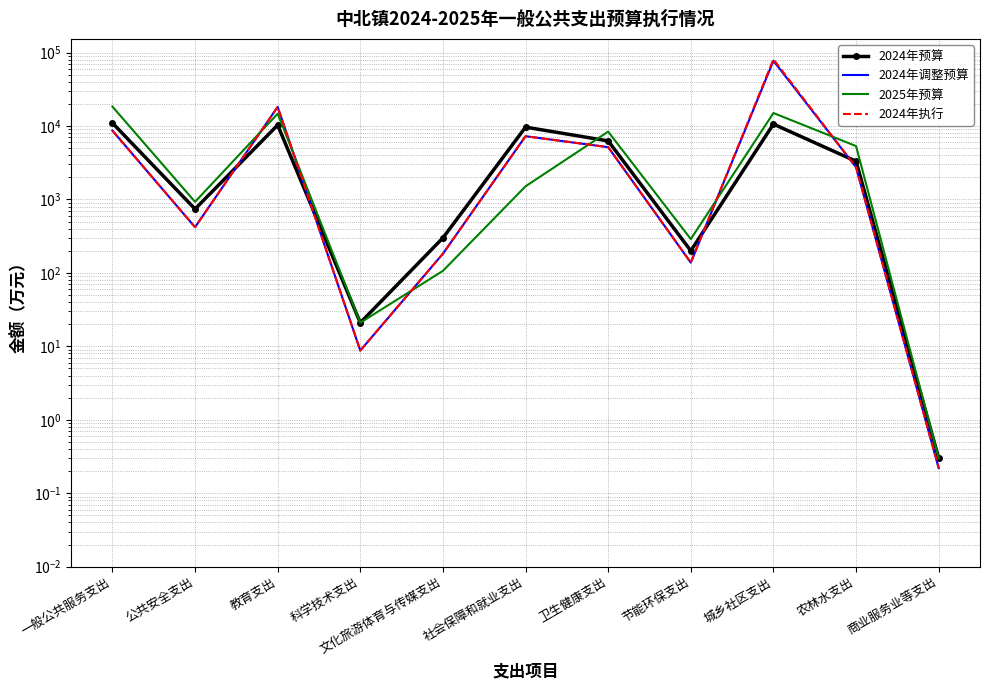

In 2024年执行, how many points are lower than both neighbors (excluding endpoints)?

3